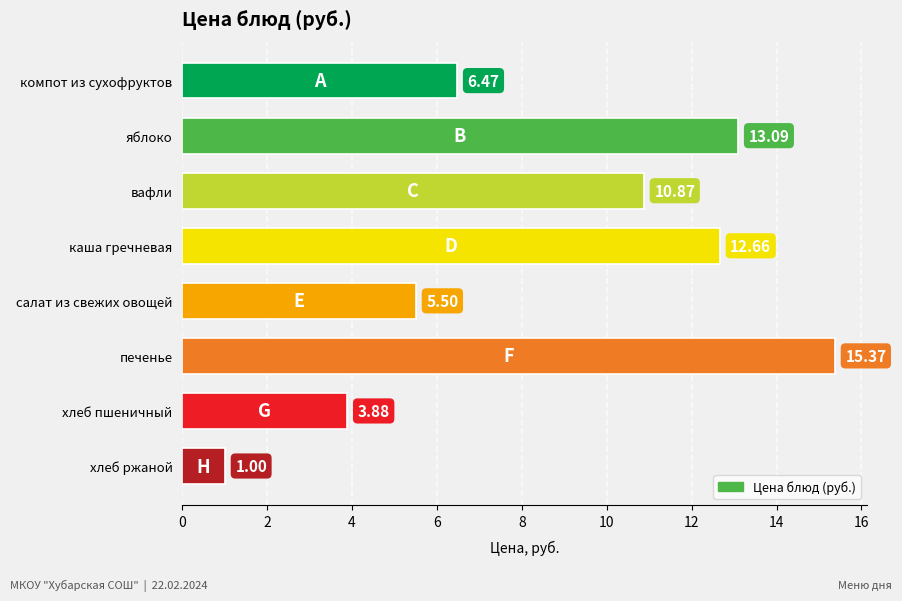

Count the number of values greater than 10.

4